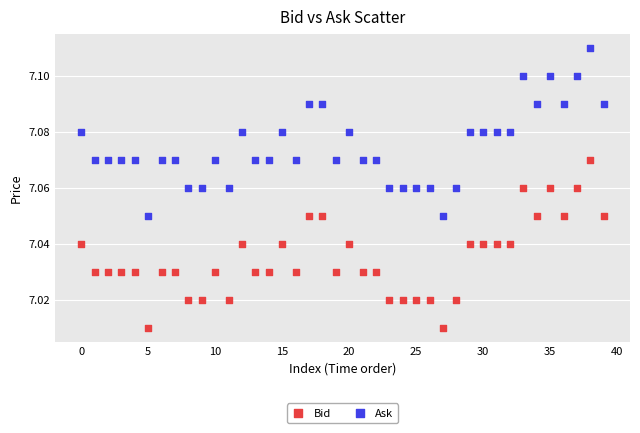

Which series reaches the maximum Y coordinate?

Ask